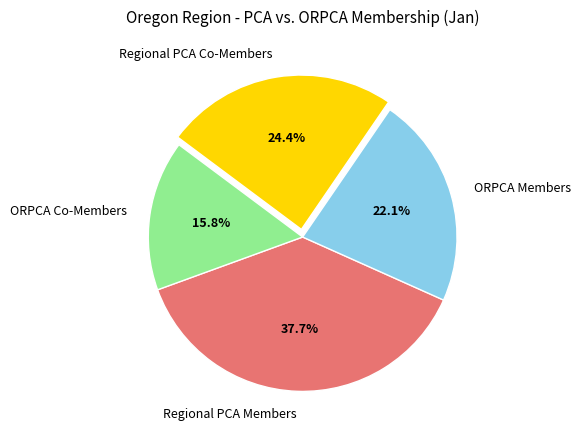

How many segments does this pie chart have?

4